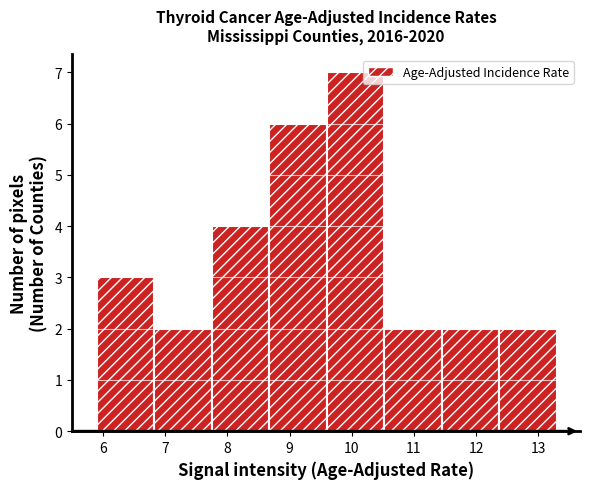

Which range on the x-axis has the tallest bar?

9.6 to 10.5